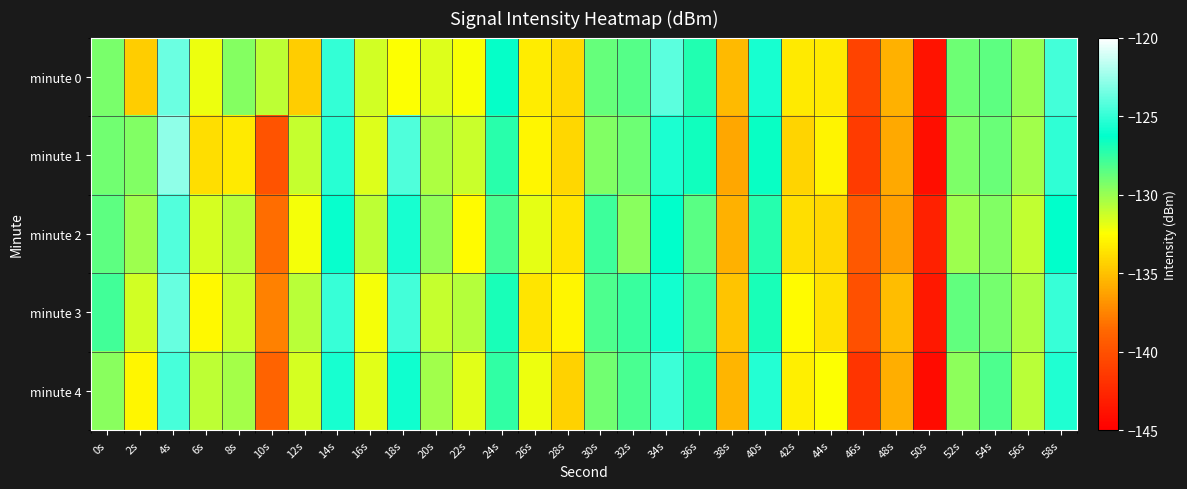

Reading left to right, extract all data points from this chart.

minute 0: 0s=-129.2	2s=-134.5	4s=-123.6	6s=-132.1	8s=-129.5	10s=-130.9	12s=-134.5	14s=-125.1	16s=-131.4	18s=-132.5	20s=-131.7	22s=-132.3	24s=-126.4	26s=-133.2	28s=-134.0	30s=-128.8	32s=-128.4	34s=-124.1	36s=-127.0	38s=-135.3	40s=-125.7	42s=-133.3	44s=-133.3	46s=-140.8	48s=-135.7	50s=-143.7	52s=-129.0	54s=-128.5	56s=-129.9	58s=-124.6
minute 1: 0s=-129.1	2s=-129.4	4s=-122.8	6s=-133.8	8s=-133.4	10s=-139.8	12s=-131.1	14s=-125.3	16s=-131.7	18s=-124.3	20s=-130.5	22s=-131.2	24s=-127.3	26s=-132.8	28s=-134.1	30s=-129.4	32s=-128.9	34s=-125.6	36s=-126.7	38s=-136.1	40s=-126.5	42s=-134.2	44s=-132.9	46s=-141.3	48s=-136.0	50s=-144.1	52s=-129.3	54s=-128.8	56s=-130.2	58s=-125.1
minute 2: 0s=-128.5	2s=-130.1	4s=-124.2	6s=-131.5	8s=-130.8	10s=-138.4	12s=-132.3	14s=-126.1	16s=-130.9	18s=-125.7	20s=-129.8	22s=-132.6	24s=-128.1	26s=-131.9	28s=-133.5	30s=-127.8	32s=-129.6	34s=-126.3	36s=-128.4	38s=-135.7	40s=-127.2	42s=-133.8	44s=-134.1	46s=-139.6	48s=-136.4	50s=-142.9	52s=-130.1	54s=-129.4	56s=-131.0	58s=-126.3
minute 3: 0s=-127.9	2s=-131.4	4s=-123.8	6s=-132.7	8s=-131.2	10s=-137.6	12s=-130.8	14s=-124.9	16s=-132.3	18s=-124.6	20s=-131.1	22s=-130.7	24s=-126.9	26s=-133.5	28s=-132.8	30s=-128.2	32s=-127.7	34s=-125.8	36s=-127.9	38s=-134.9	40s=-126.9	42s=-132.6	44s=-133.7	46s=-140.1	48s=-135.2	50s=-143.5	52s=-128.6	54s=-129.1	56s=-130.5	58s=-124.9
minute 4: 0s=-129.6	2s=-132.8	4s=-124.5	6s=-130.9	8s=-130.3	10s=-138.9	12s=-131.5	14s=-125.7	16s=-131.8	18s=-125.9	20s=-130.2	22s=-131.8	24s=-127.5	26s=-132.1	28s=-134.3	30s=-129.0	32s=-128.1	34s=-124.8	36s=-127.3	38s=-135.5	40s=-125.4	42s=-133.1	44s=-132.5	46s=-141.7	48s=-135.8	50s=-144.3	52s=-129.7	54s=-128.2	56s=-130.8	58s=-125.5